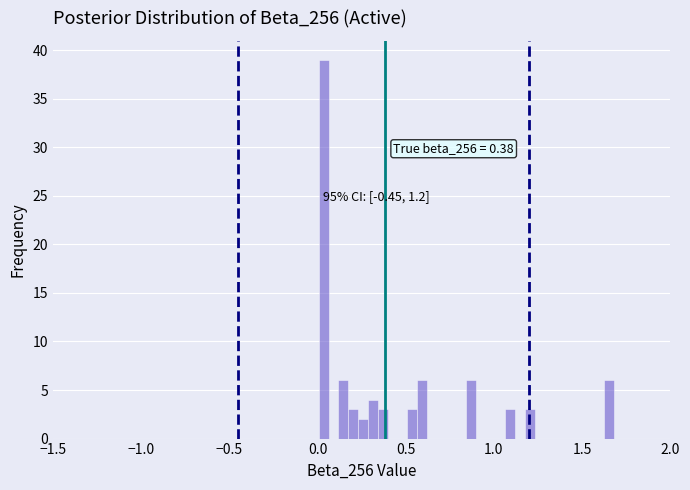

Read against the x-axis, roughly where is the centre of the tallest bar?

0.05